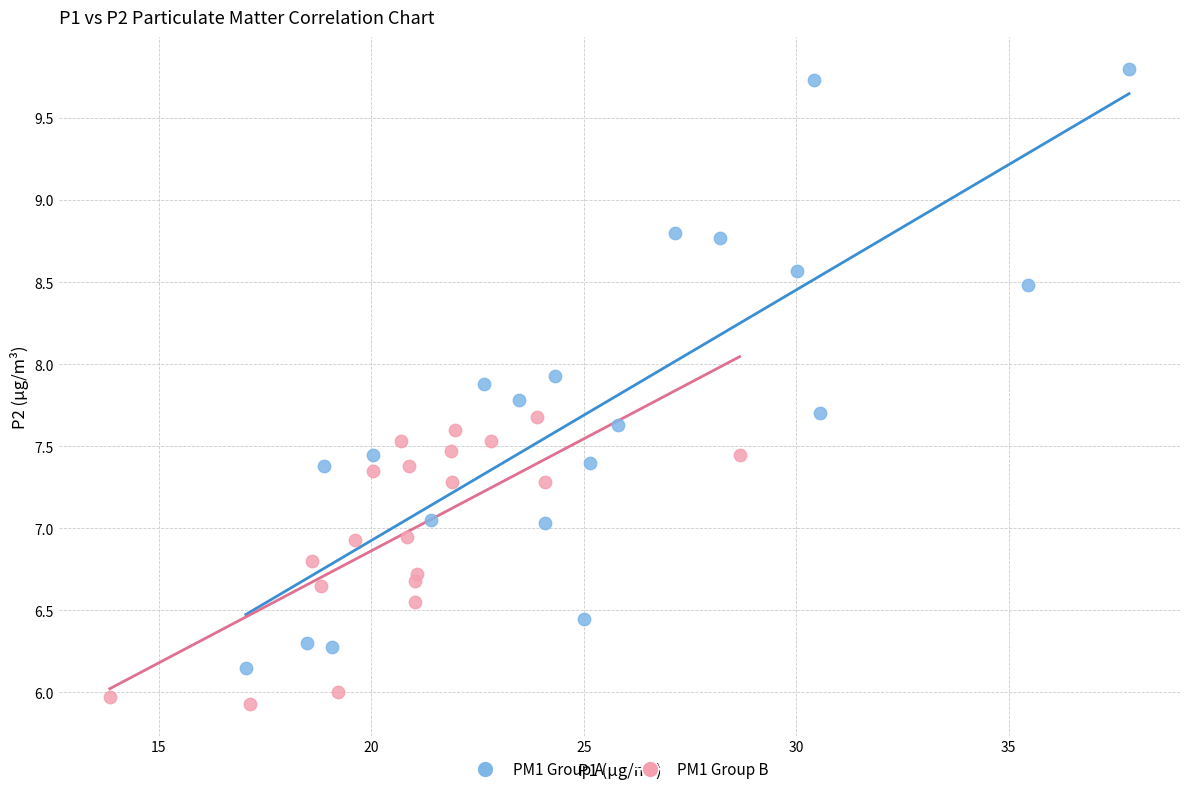

Which series contains the lowest Y value?

PM1 Group B